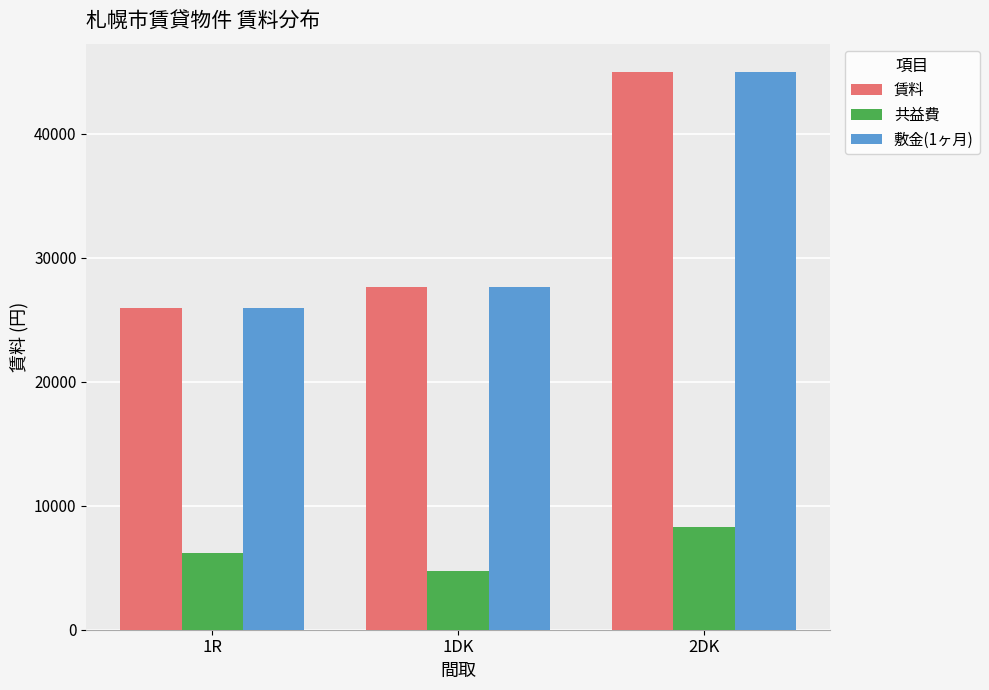

Reading left to right, list all the values displayed in this chart.

賃料: 25909.1	27625.0	45000.0
共益費: 6180.0	4768.8	8306.0
敷金(1ヶ月): 25909.1	27625.0	45000.0